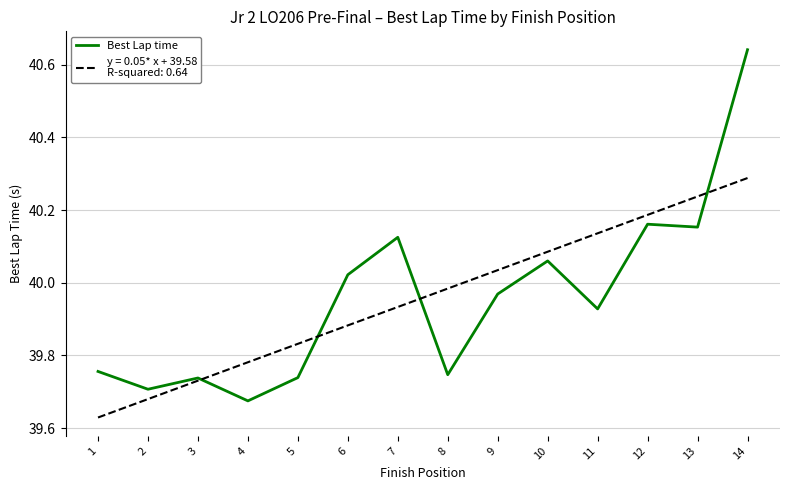

Does the chart display data point markers on the line(s)?

No